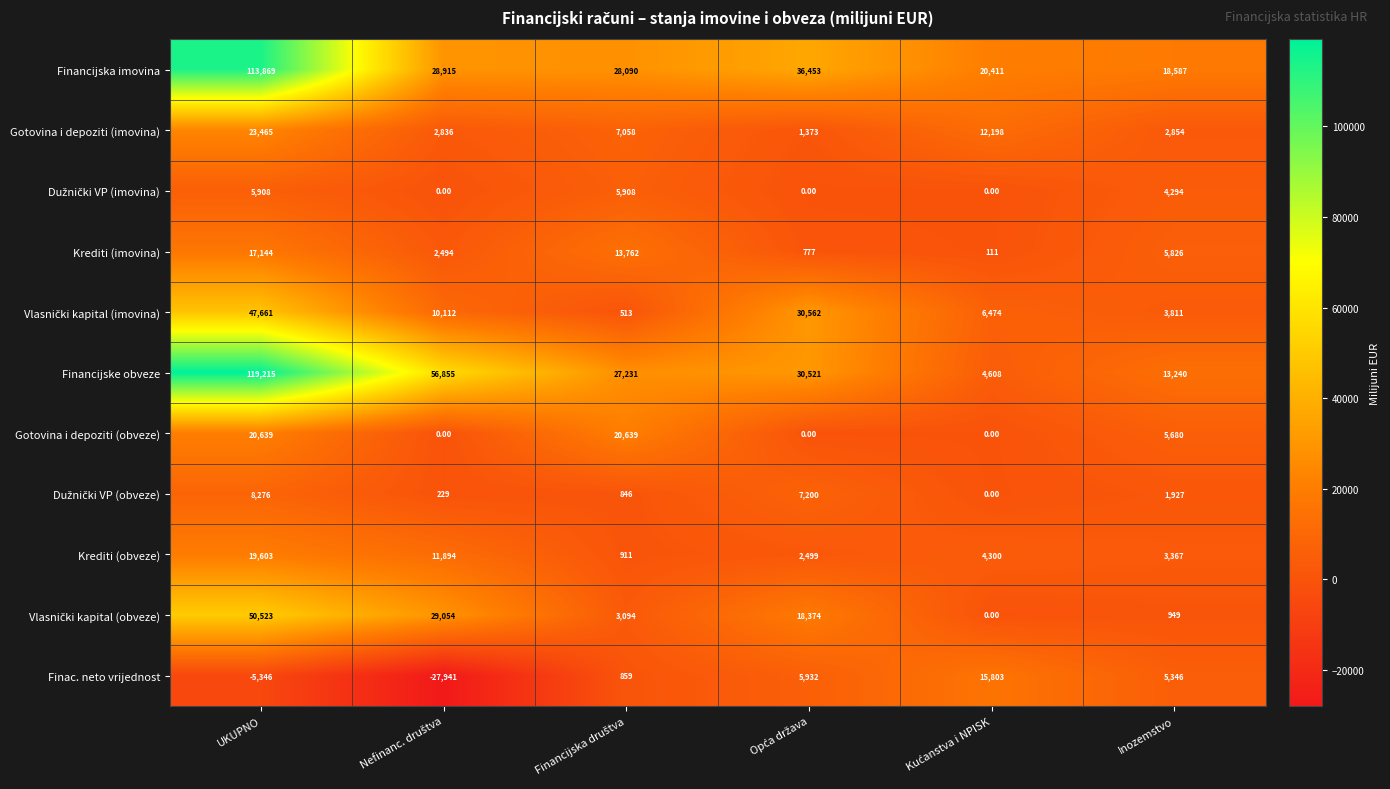

Which series has the largest total across all categories?

Financijske obveze